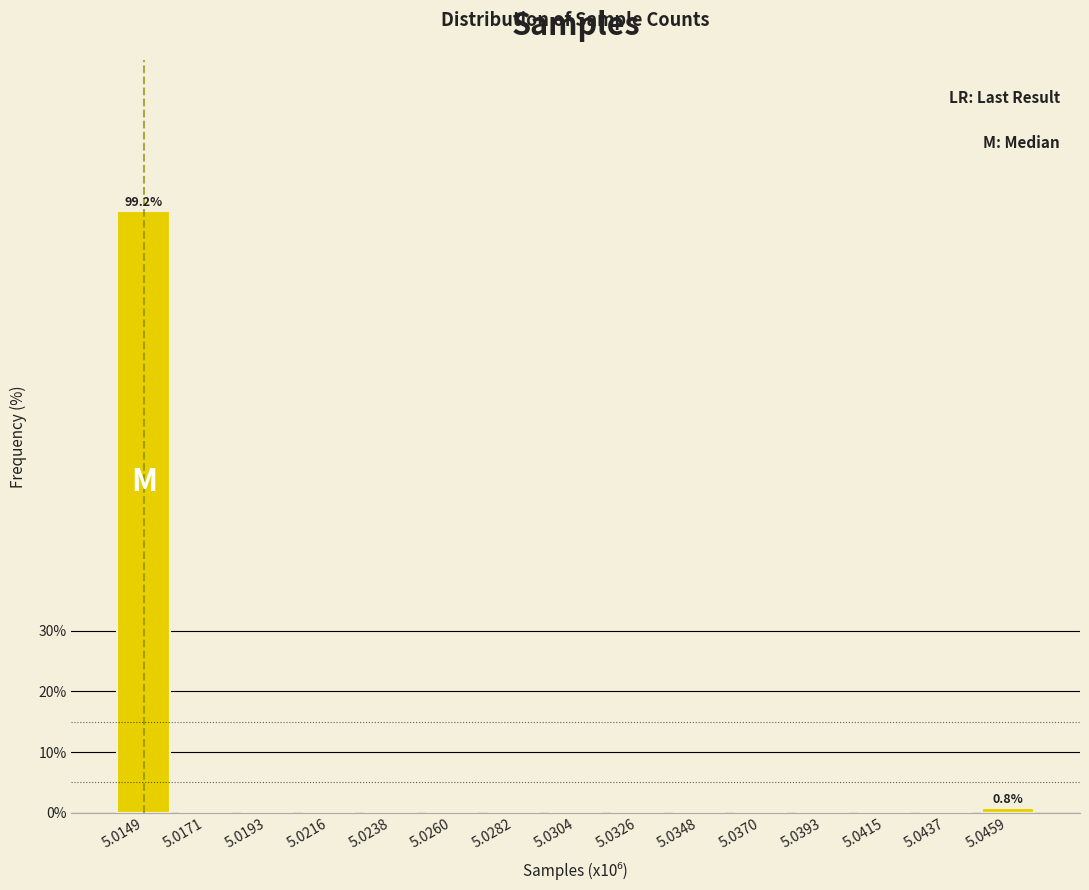

Reading left to right, transcribe all the data shown in this chart.

5.0149=99.2	5.0171=0.0	5.0193=0.0	5.0216=0.0	5.0238=0.0	5.0260=0.0	5.0282=0.0	5.0304=0.0	5.0326=0.0	5.0348=0.0	5.0370=0.0	5.0393=0.0	5.0415=0.0	5.0437=0.0	5.0459=0.8